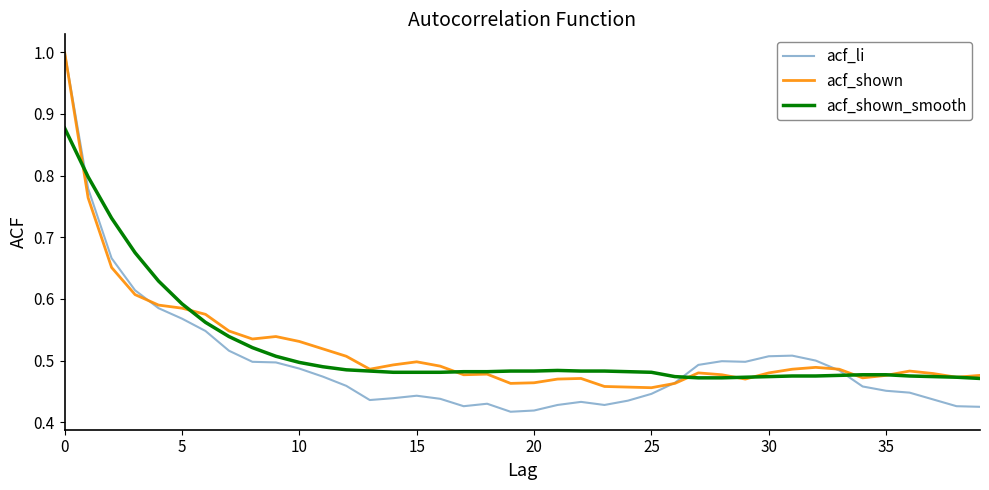

After their last crossing, which series has the higher values: acf_shown_smooth or acf_li?

acf_shown_smooth